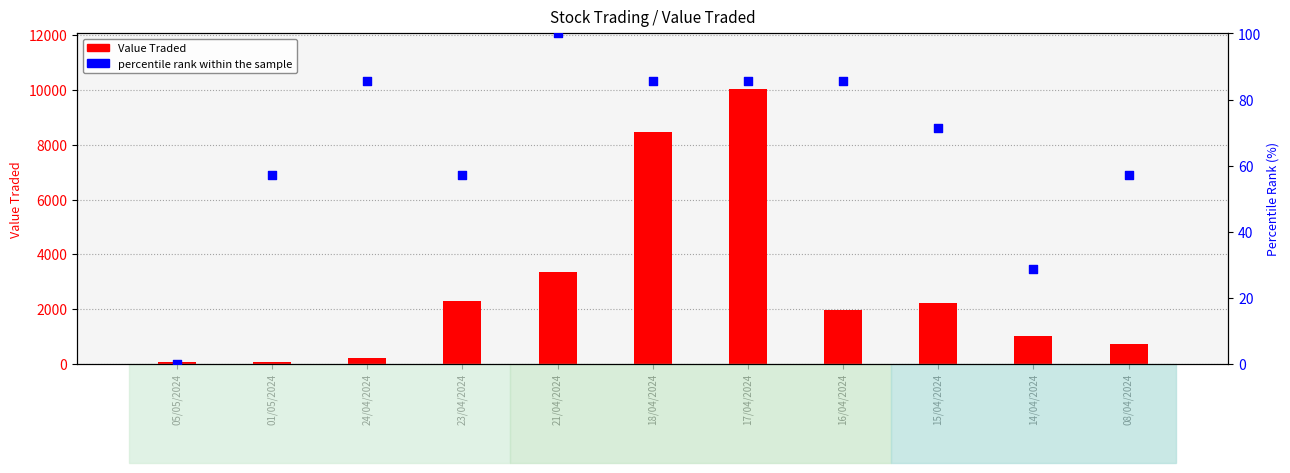

Which series has the largest total across all categories?

Value Traded